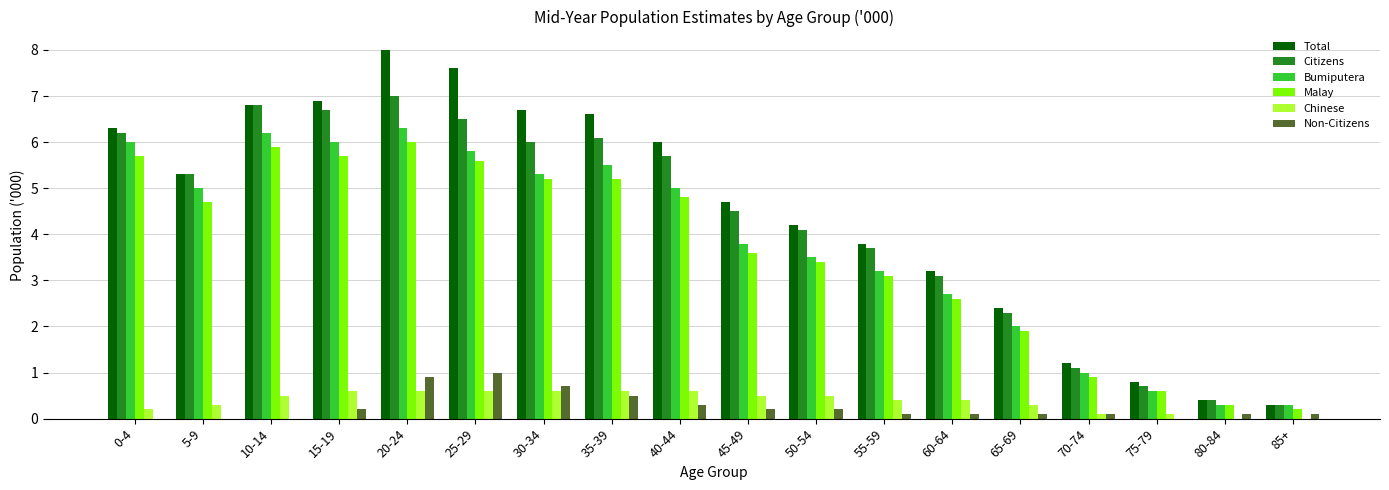

What is the highest value of the Non-Citizens series?

1.0